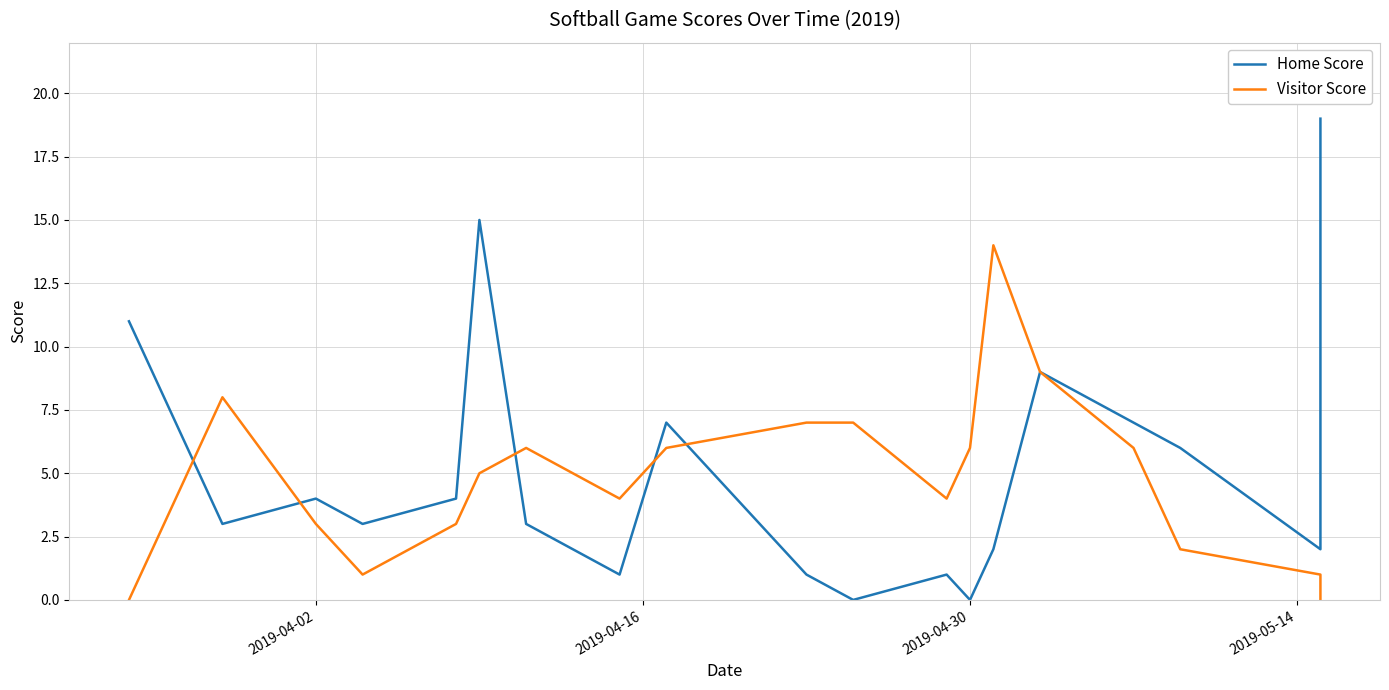

True or false: Home Score has more than 0 interior local peaks.

True